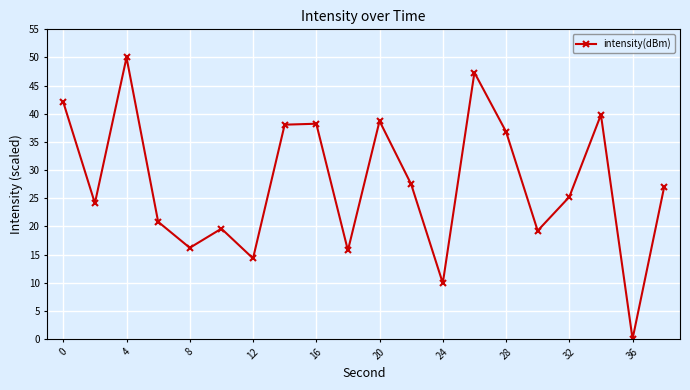

How many points are lower than both their immediate neighbors (excluding endpoints)?

7